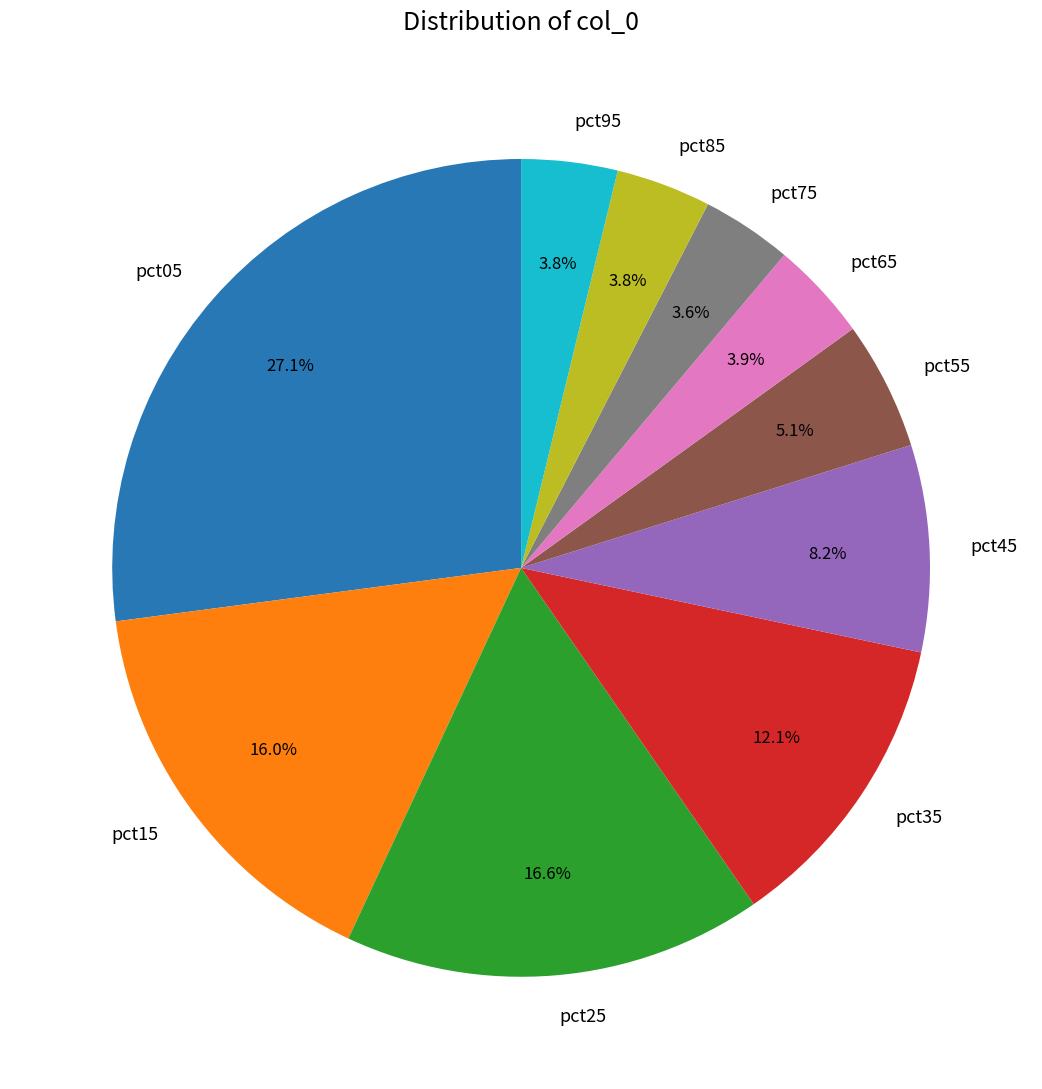

Is the sum of pct95 and pct65 greater than half?

No